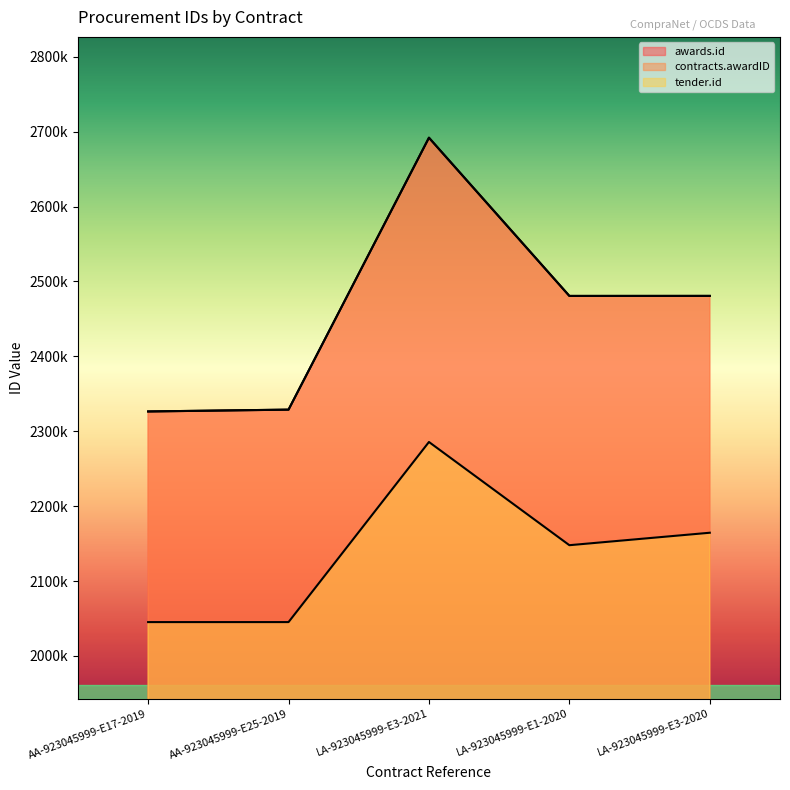

Between LA-923045999-E3-2021 and LA-923045999-E1-2020, which series saw the biggest shift?

awards.id